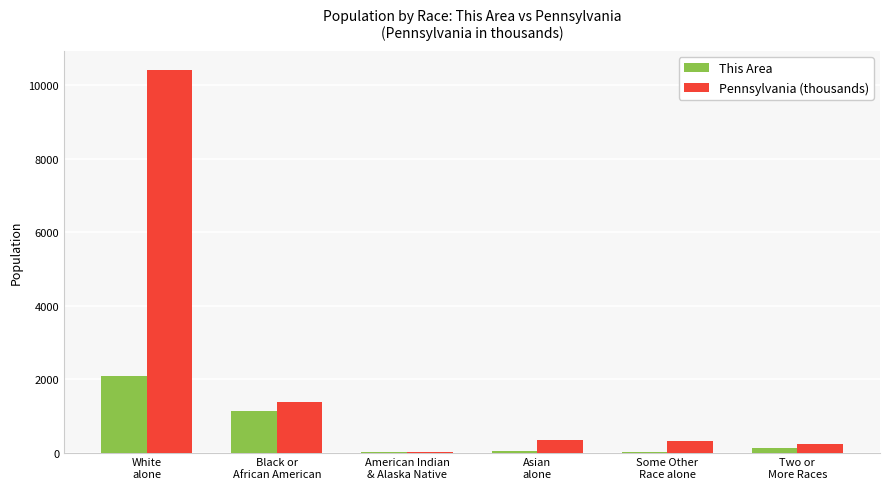

At which label does This Area reach its peak?

White
alone